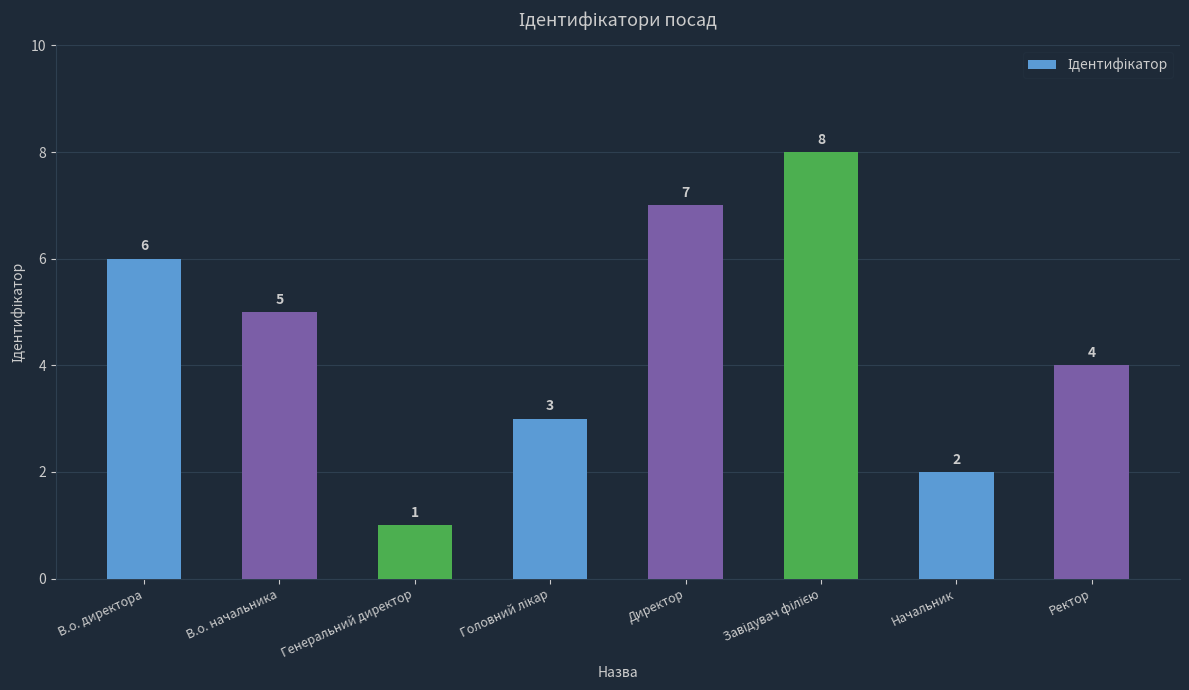

What is the smallest value displayed?

1